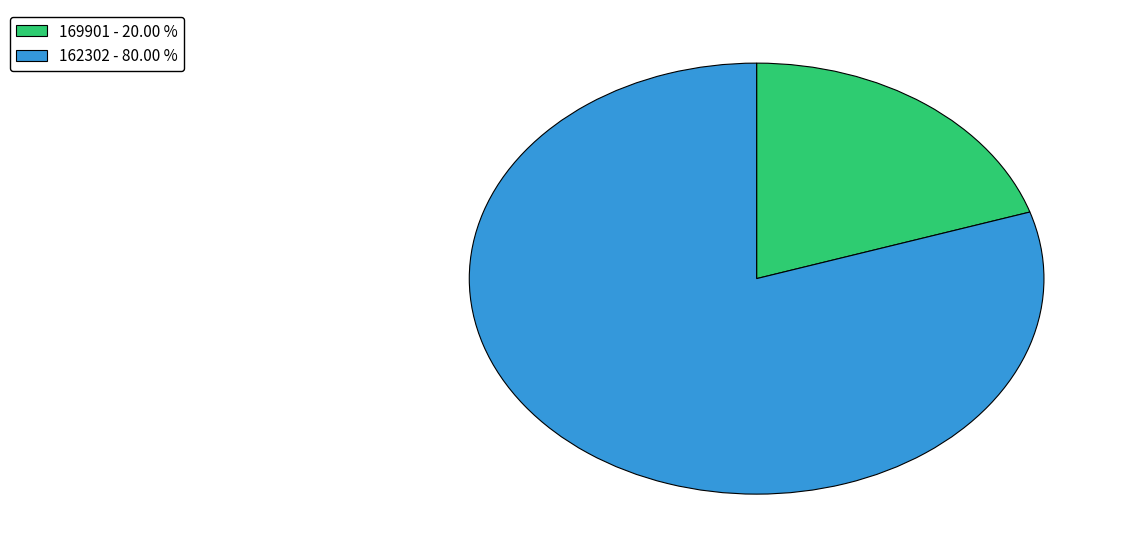

Do 169901 - 20.00 % and 162302 - 80.00 % together represent more than half of the pie?

Yes